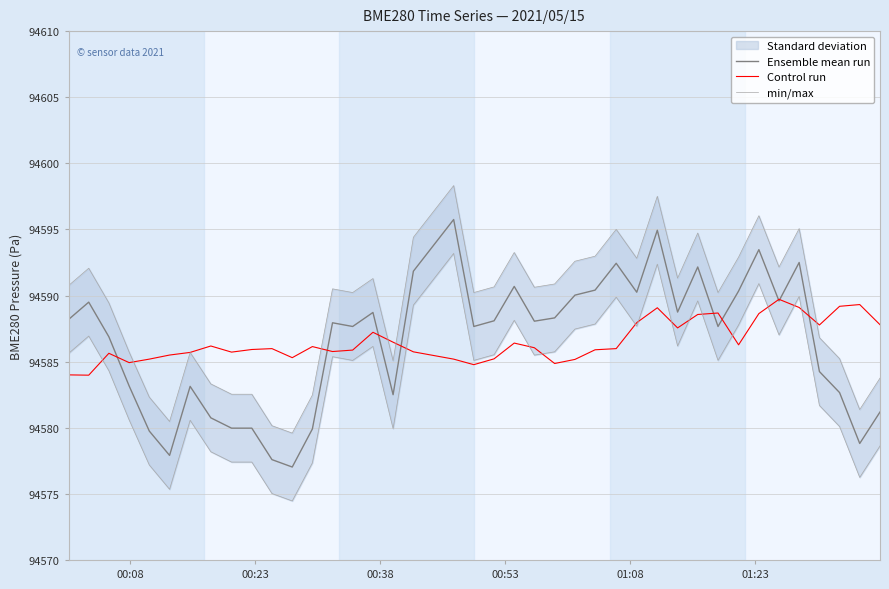

How many interior local peaks does the min/max series have?

11